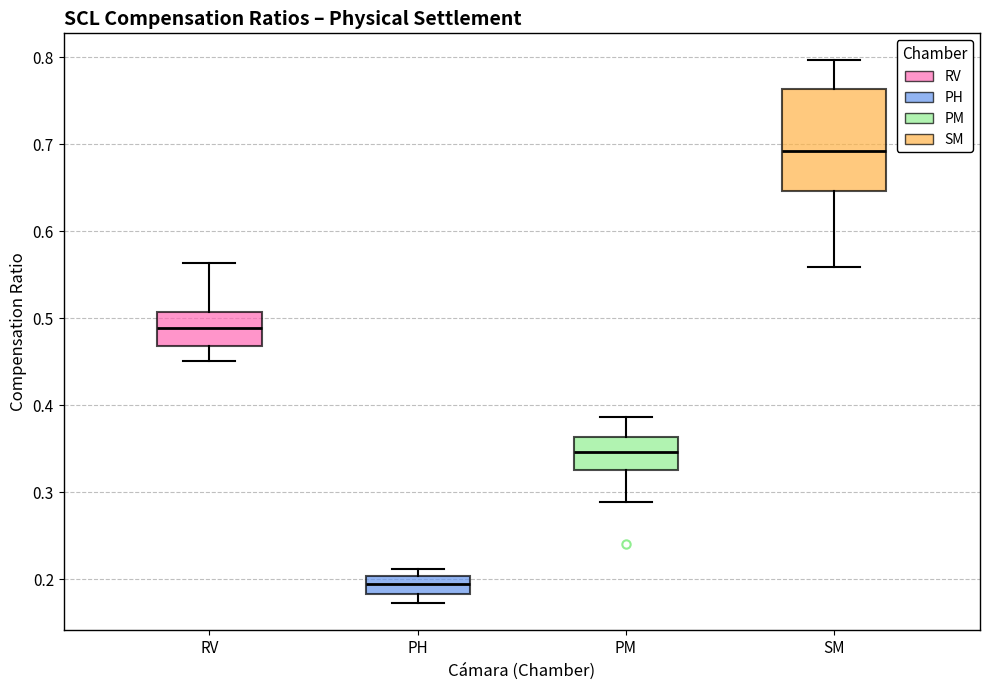

Which box has the highest median line?

SM